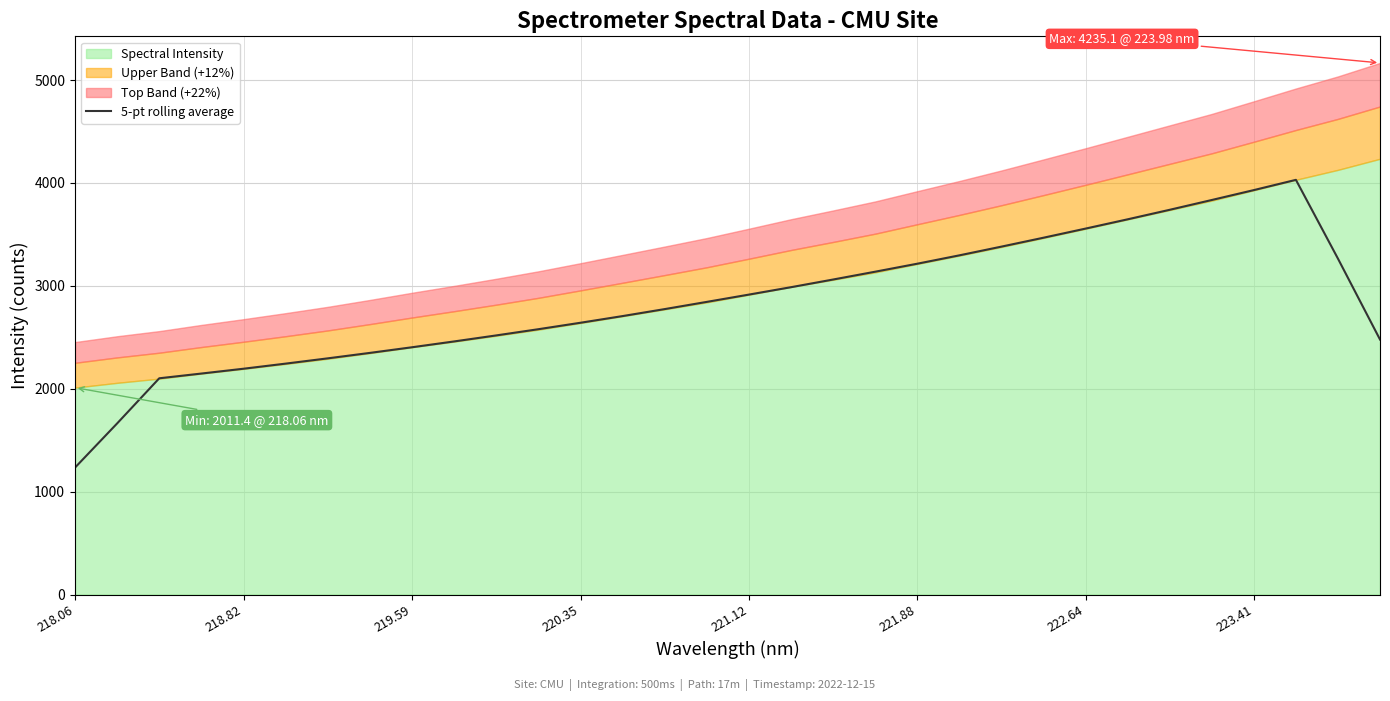

True or false: 5-pt rolling average has a value of 3931.0 at 223.41.

True